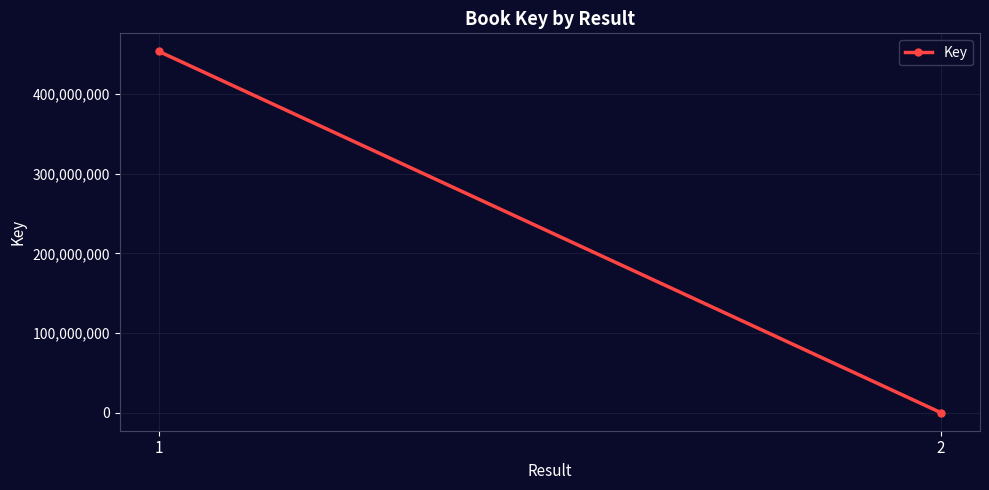

Which category has the highest value across all series?

1